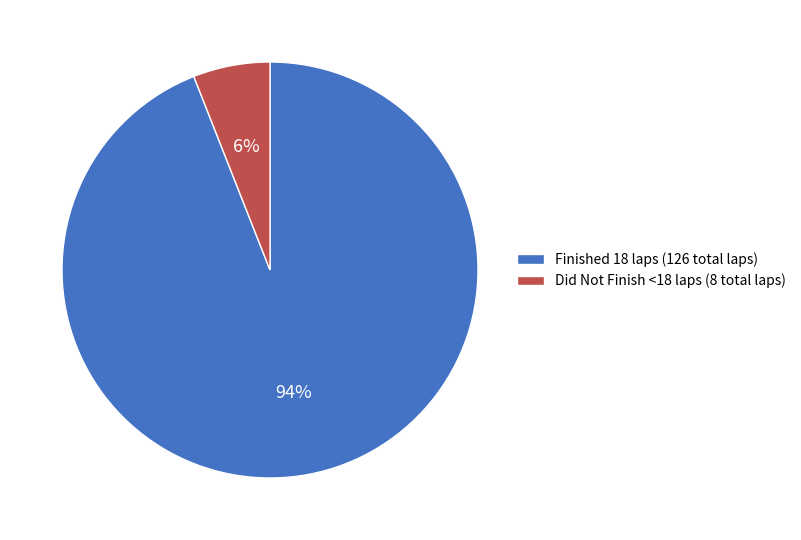

Is it true that Did Not Finish <18 laps (8 total laps) is 6% of the pie?

True